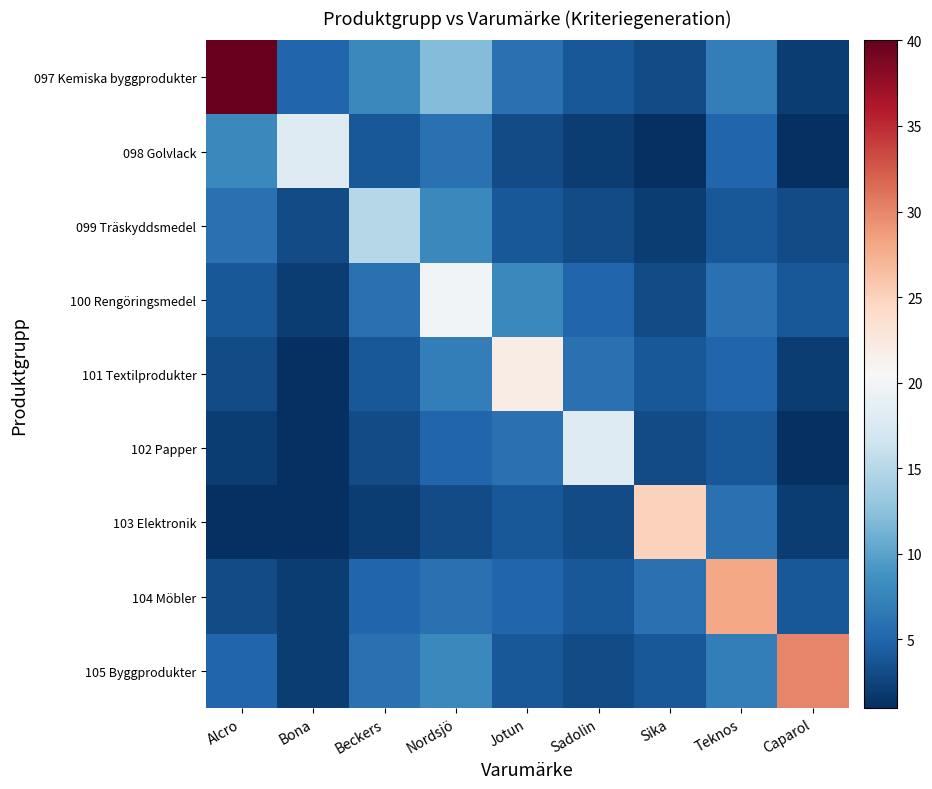

Count the number of data series in this chart.

9